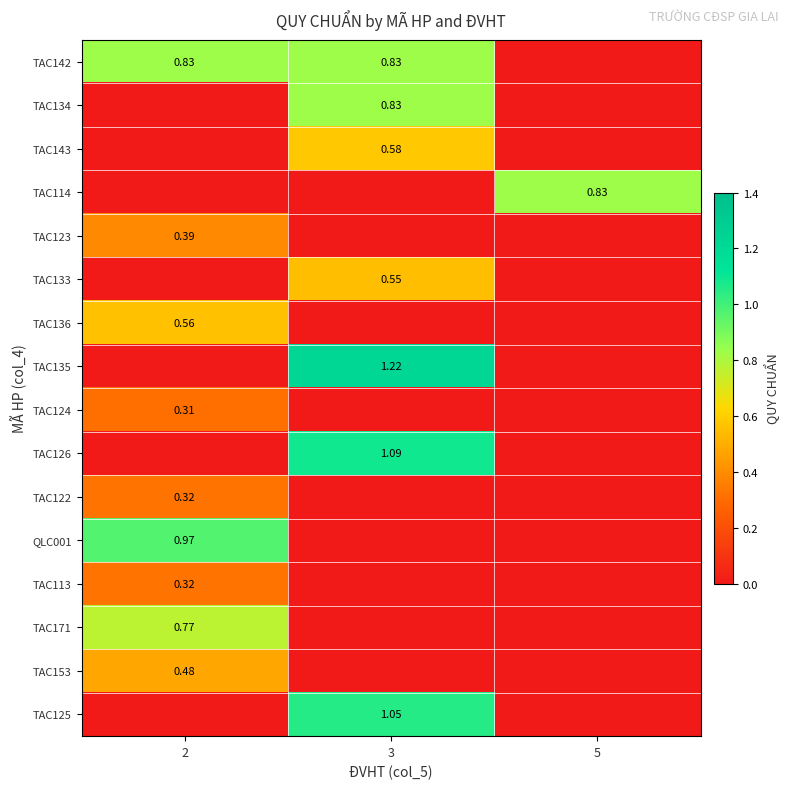

Rank the series at 5 from highest to lowest value.

TAC114, TAC142, TAC134, TAC143, TAC123, TAC133, TAC136, TAC135, TAC124, TAC126, TAC122, QLC001, TAC113, TAC171, TAC153, TAC125